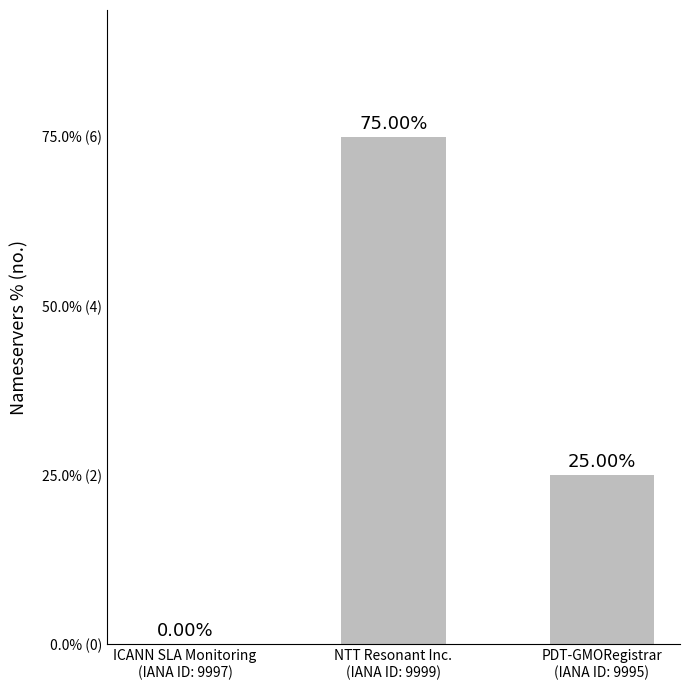

Are the bars horizontal?

No